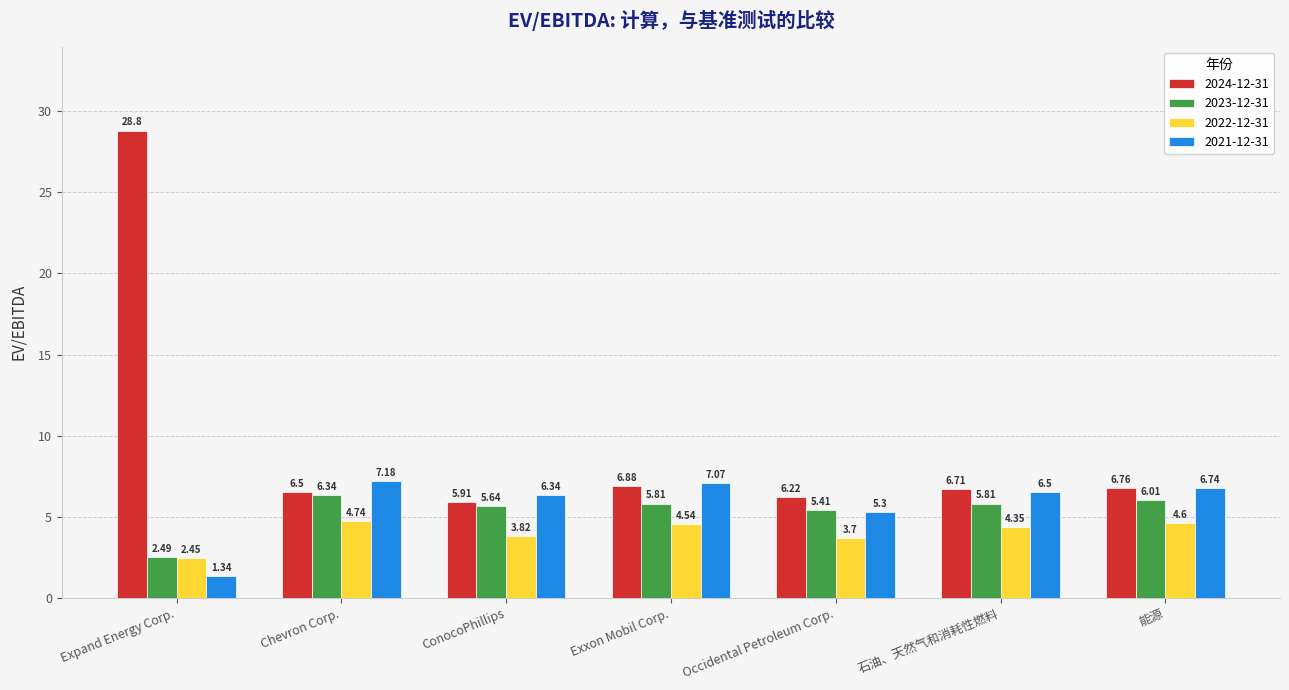

Which label corresponds to the largest value in the chart?

Expand Energy Corp.